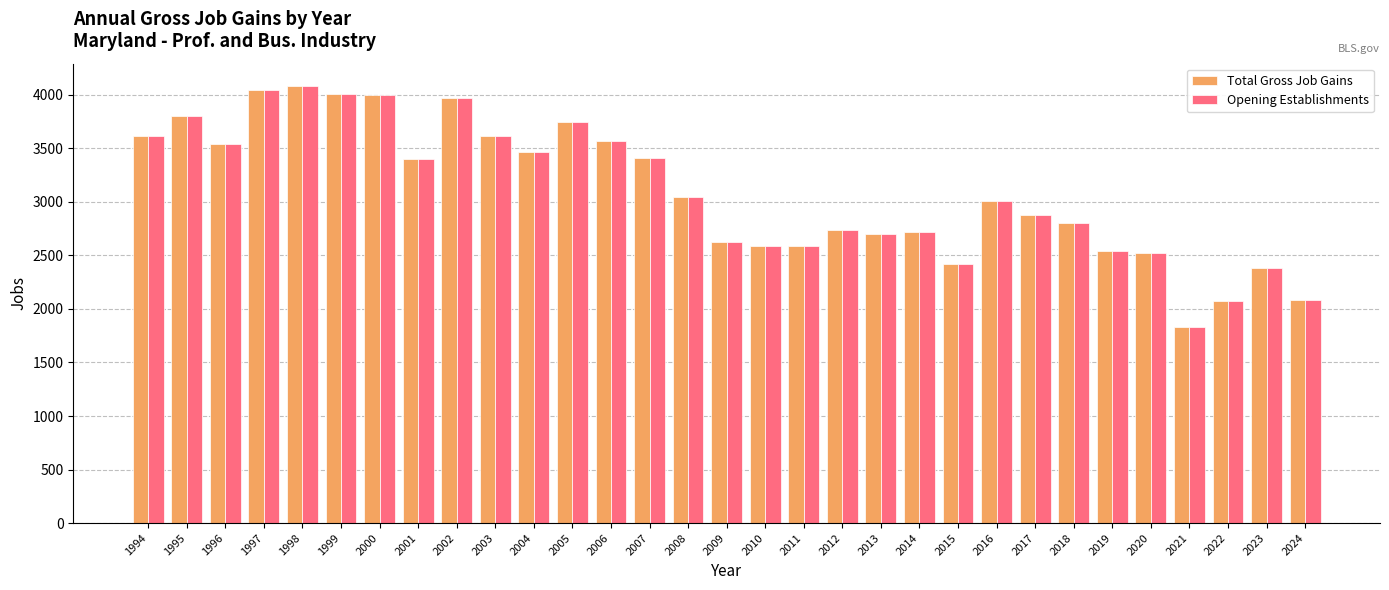

What is the average value of the Opening Establishments series?

3091